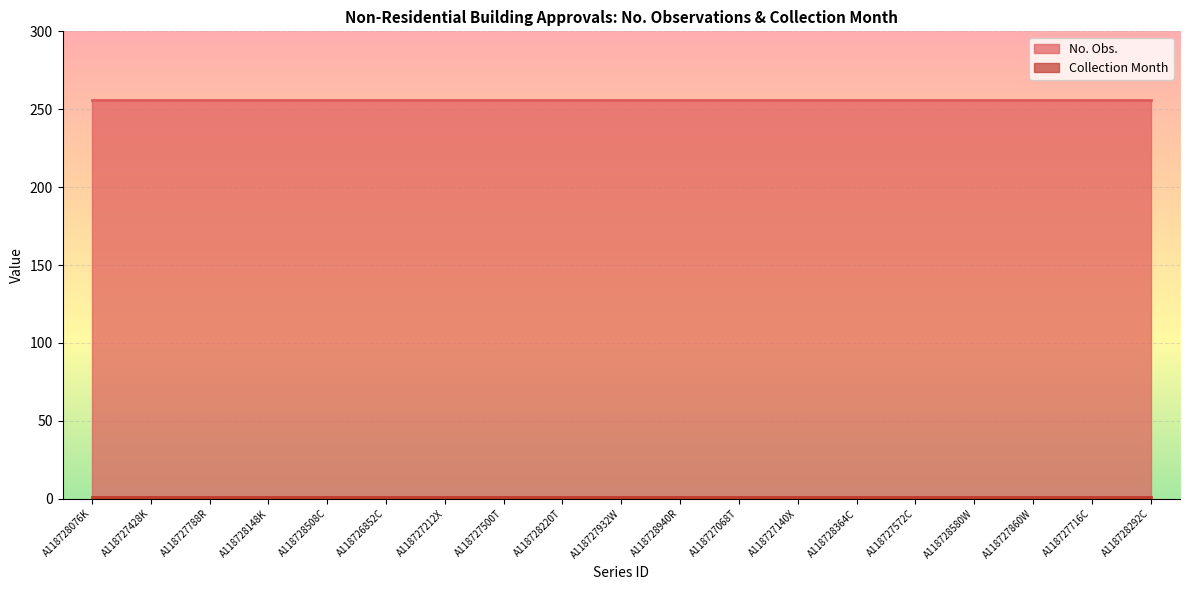

List the series in order of their overall mean, lowest first.

Collection Month, No. Obs.